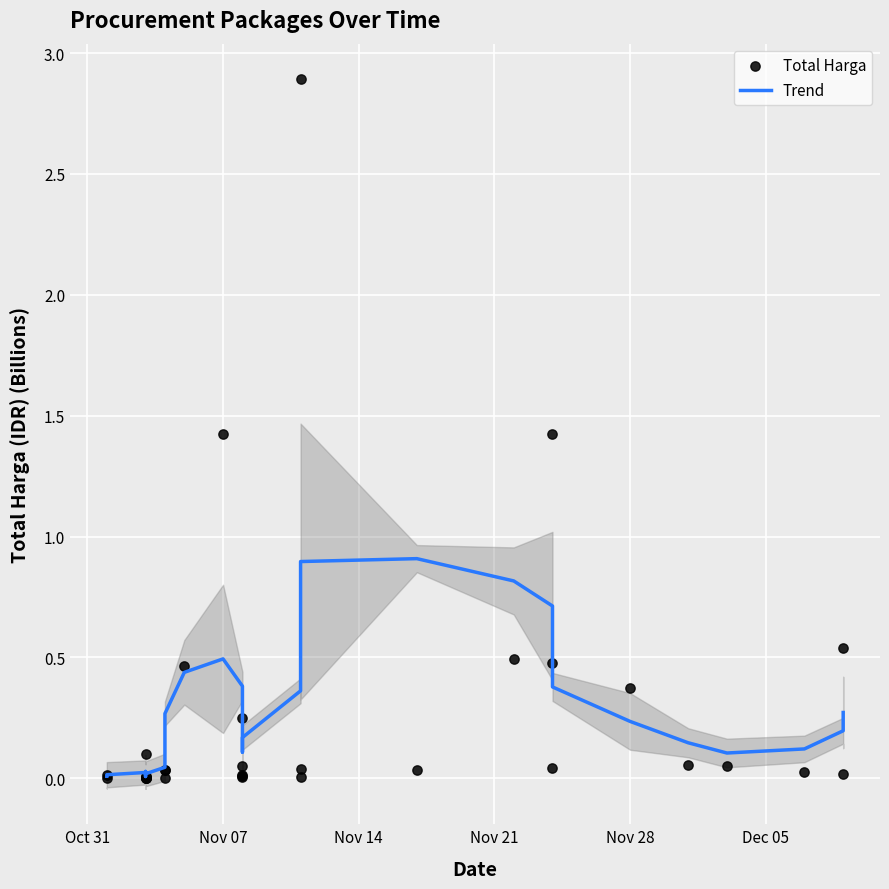

Is the value of Total Harga at 6 greater than the value of Trend at 16?

No